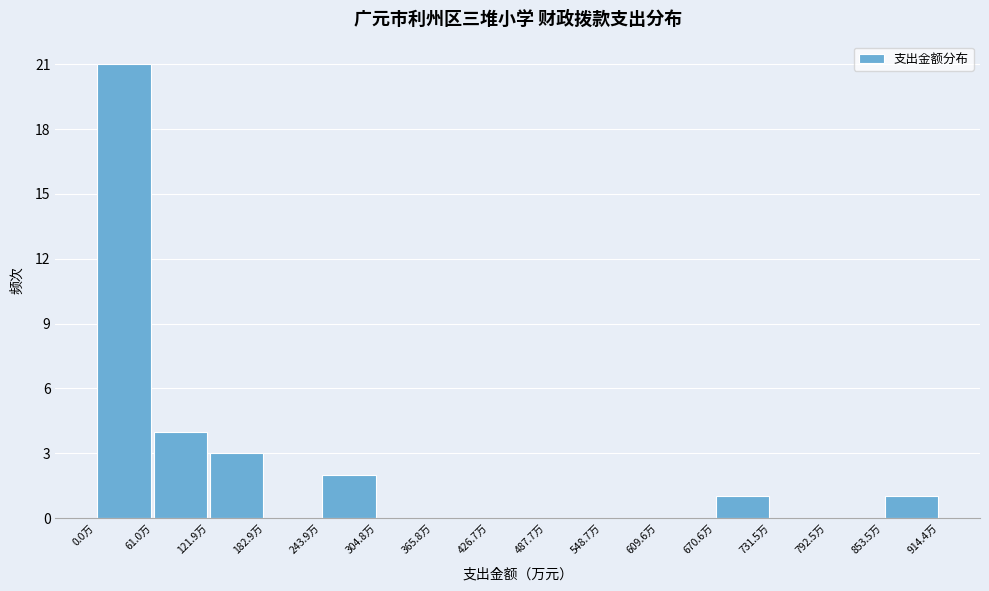

Reading left to right, list every bar in this chart as the range it spans on the x-axis followed by its height. Neither the bar edges nor the heights are printed on the chart, so give them approximately, as read against the axes.

0 to 60: 21
60 to 120: 4
120 to 180: 3
180 to 240: 0
240 to 300: 2
300 to 370: 0
370 to 430: 0
430 to 490: 0
490 to 550: 0
550 to 610: 0
610 to 670: 0
670 to 730: 1
730 to 790: 0
790 to 850: 0
850 to 910: 1